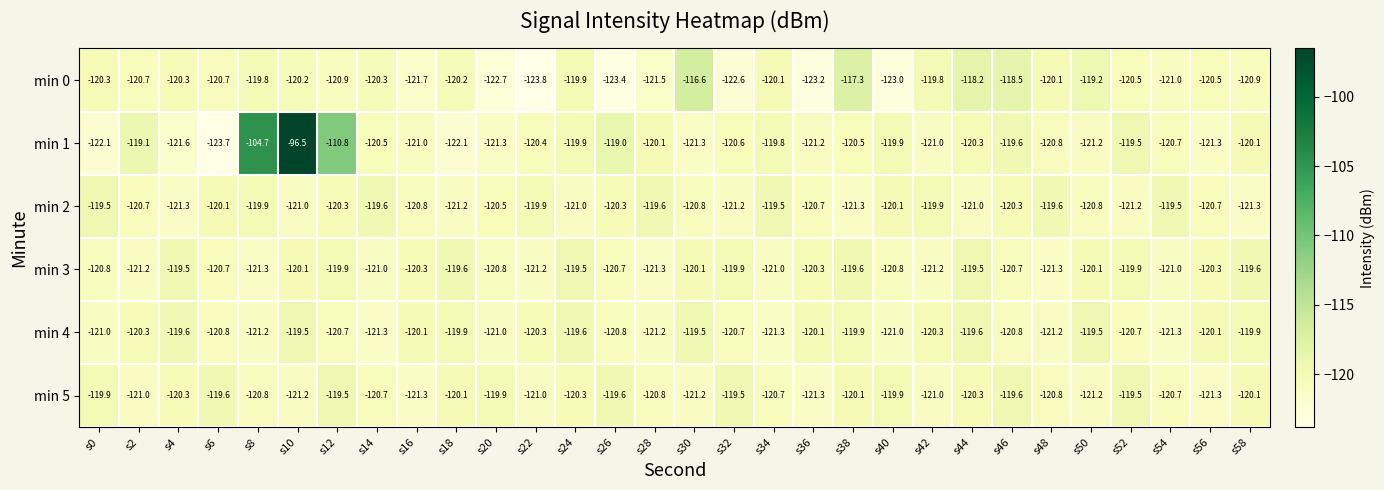

The value of min 2 at s36 is -120.7. True or false?

True